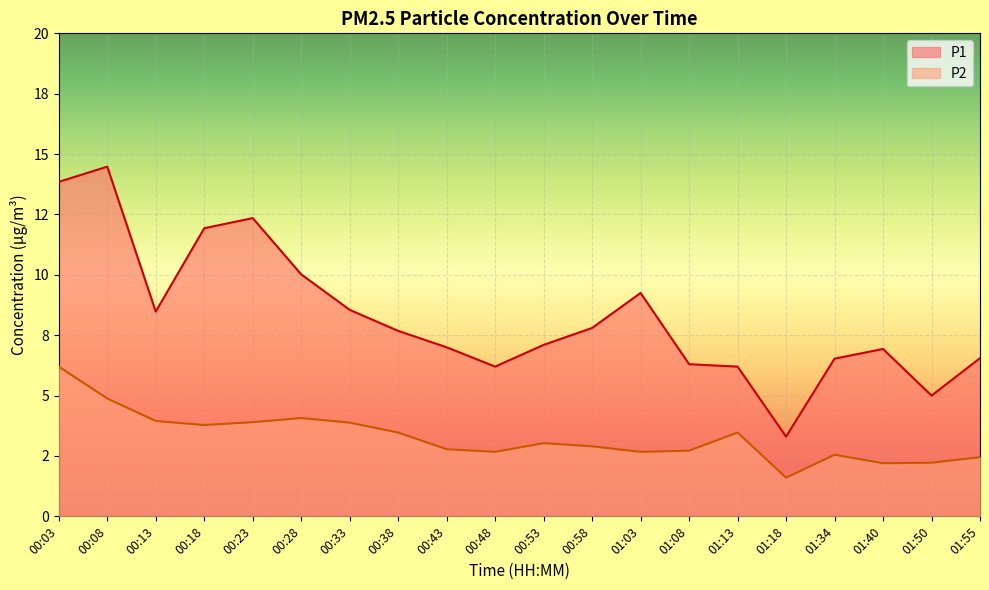

How many data points does each series have?

20